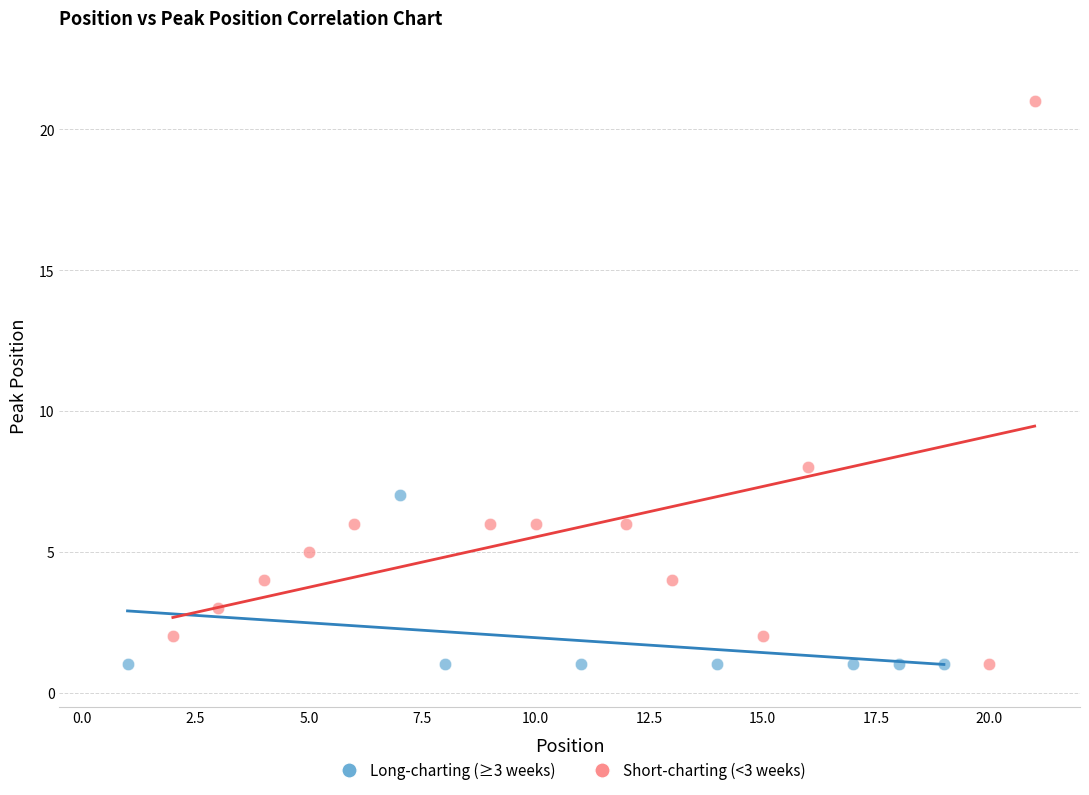

Which series has the widest spread of Y values?

Short-charting (<3 weeks)